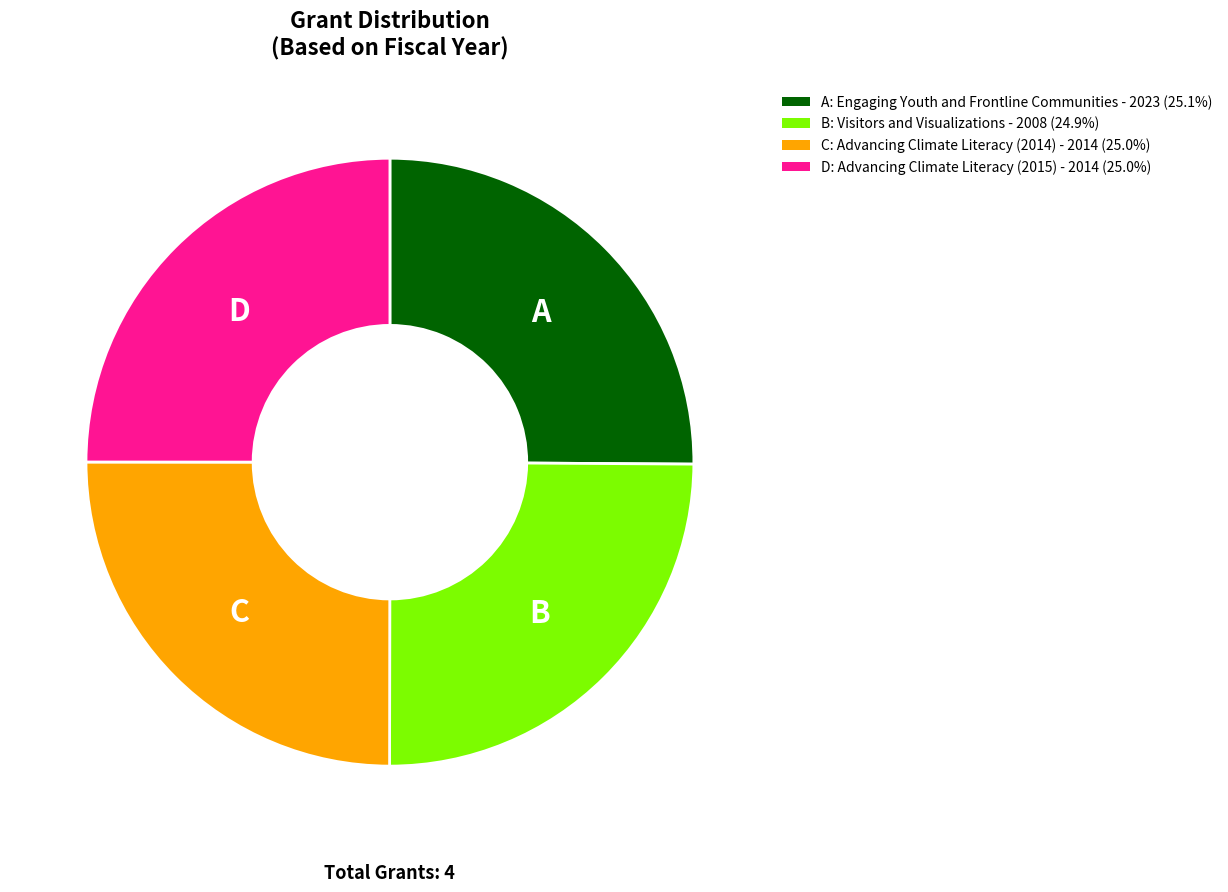

Does B: Visitors and Visualizations - 2008 (24.9%) account for over 50% of the chart?

No